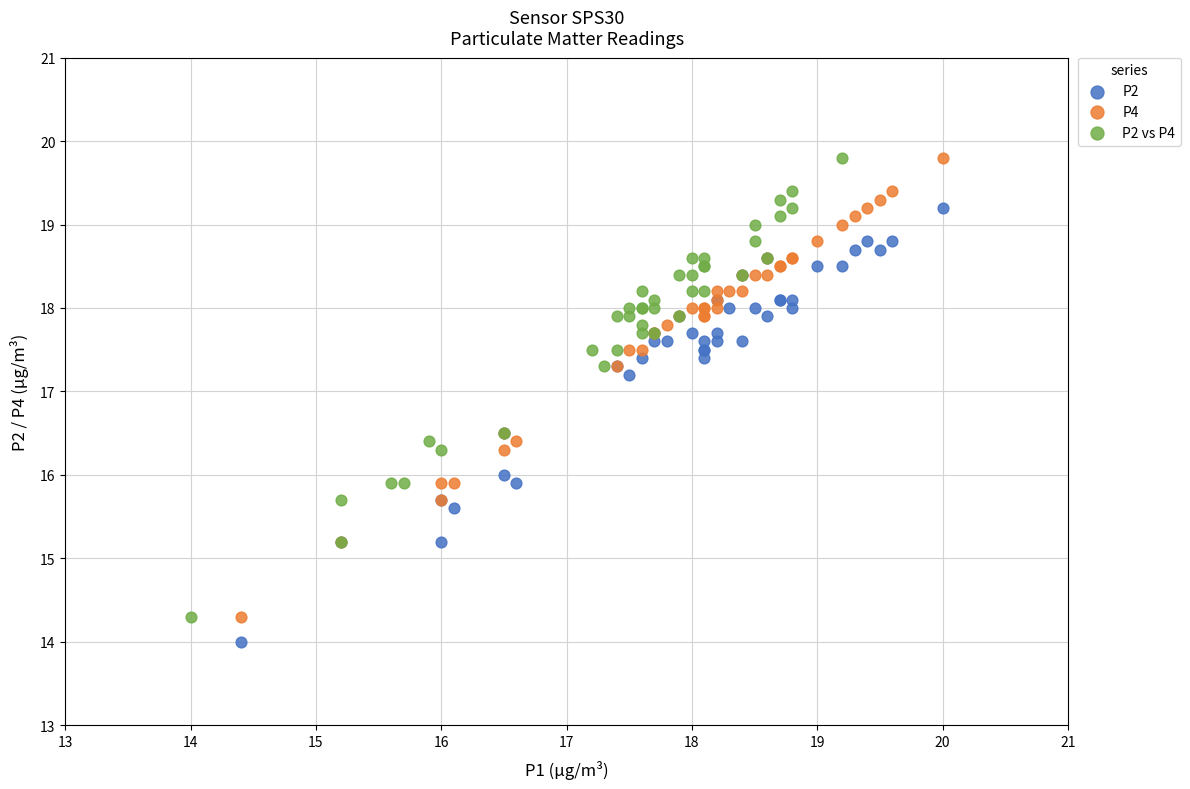

What are all the series names shown in the legend?

P2, P4, P2 vs P4